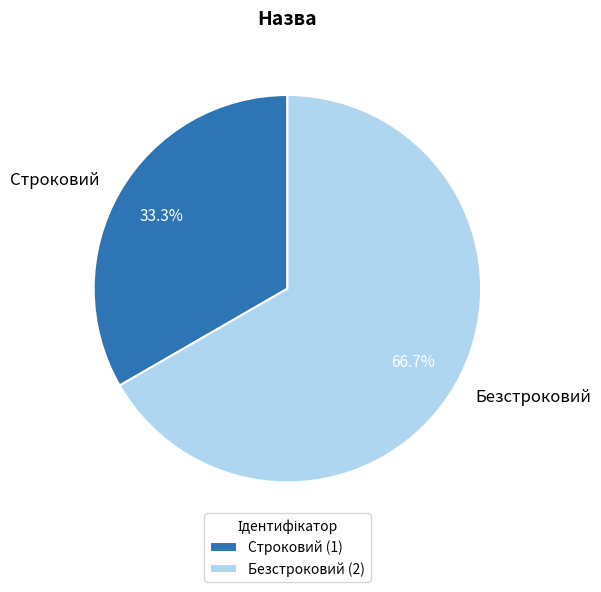

Which slice is the smallest?

Строковий